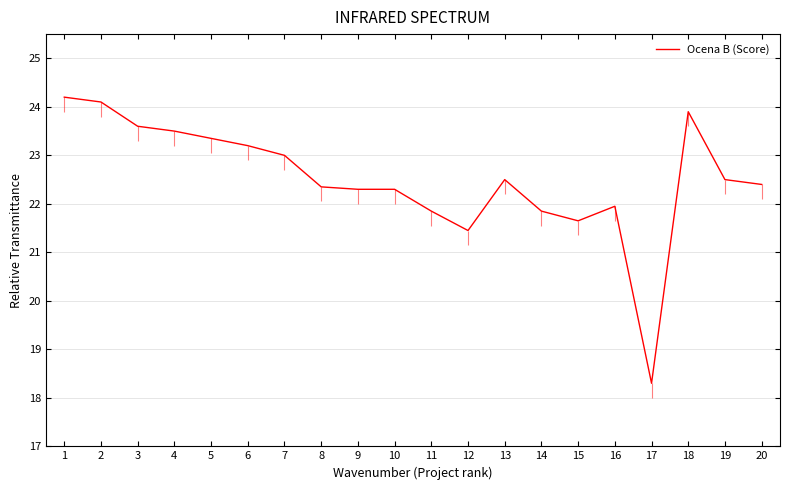

Reading right to left, transcribe all the data shown in this chart.

20=22.4	19=22.5	18=23.9	17=18.3	16=21.9	15=21.6	14=21.9	13=22.5	12=21.4	11=21.9	10=22.3	9=22.3	8=22.4	7=23.0	6=23.2	5=23.4	4=23.5	3=23.6	2=24.1	1=24.2